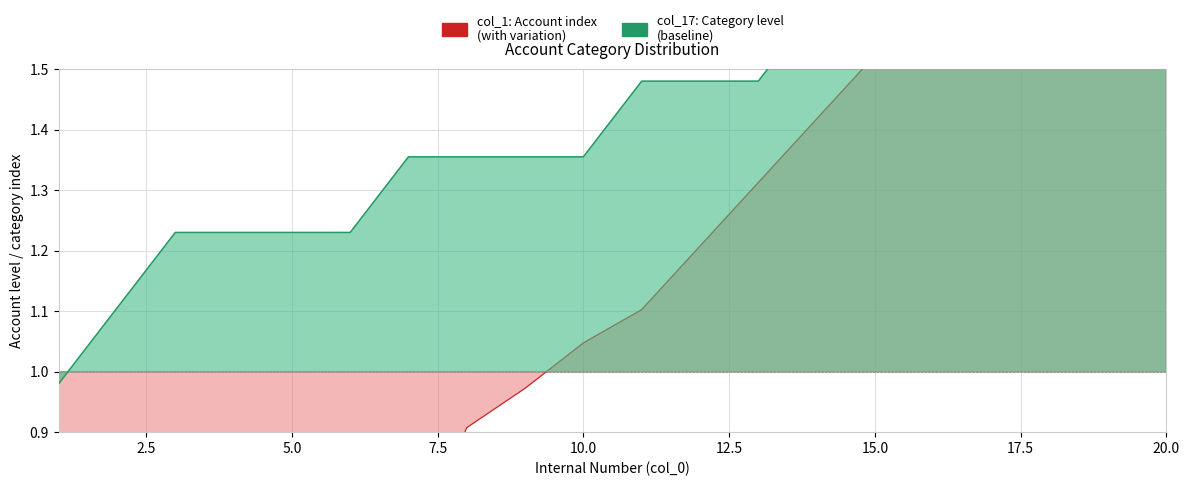

True or false: col_17 ratio has more than 2 interior local peaks.

False